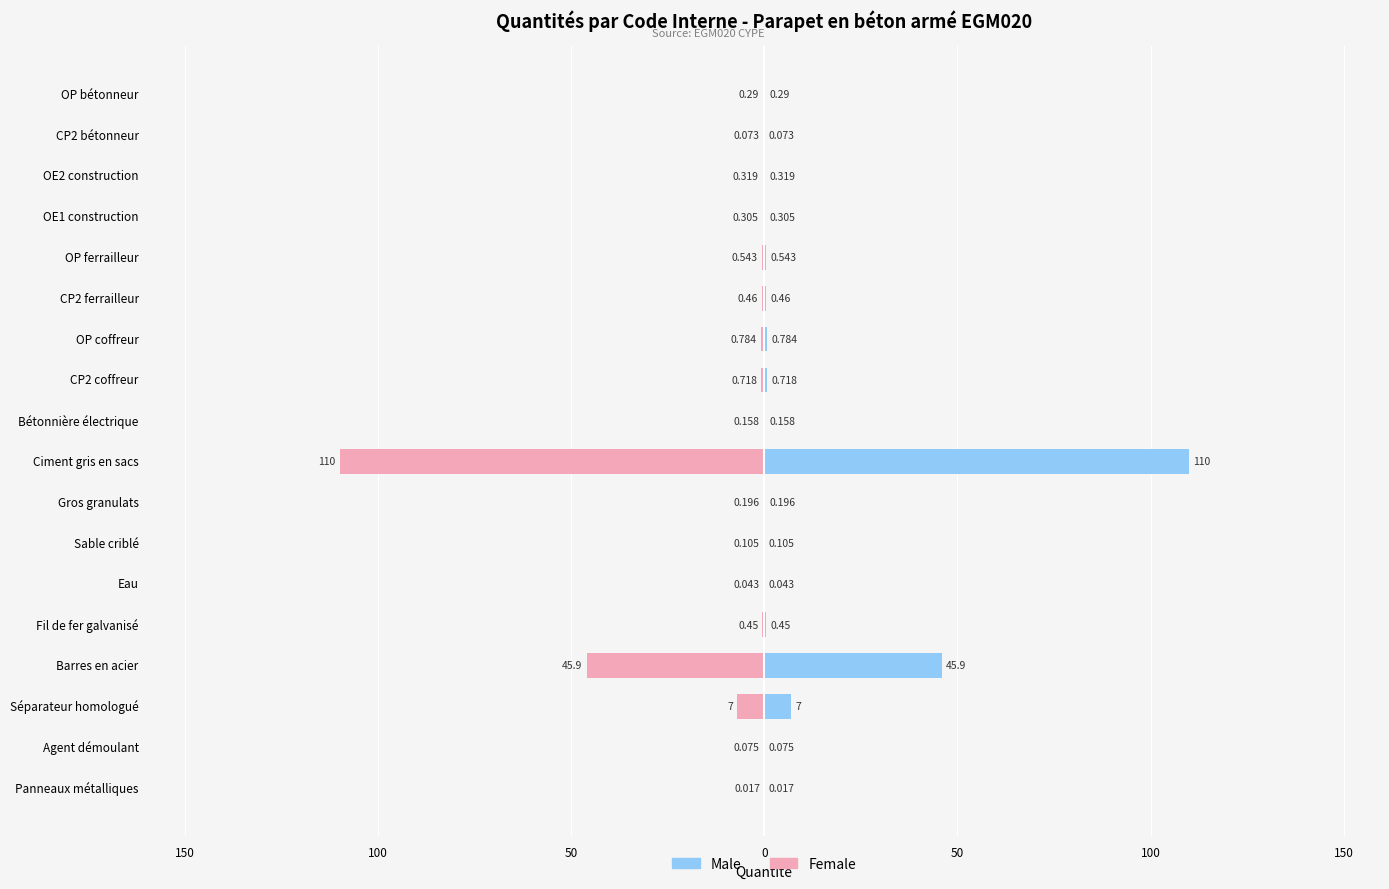

Rank the series at Eau from lowest to highest value.

Female, Male